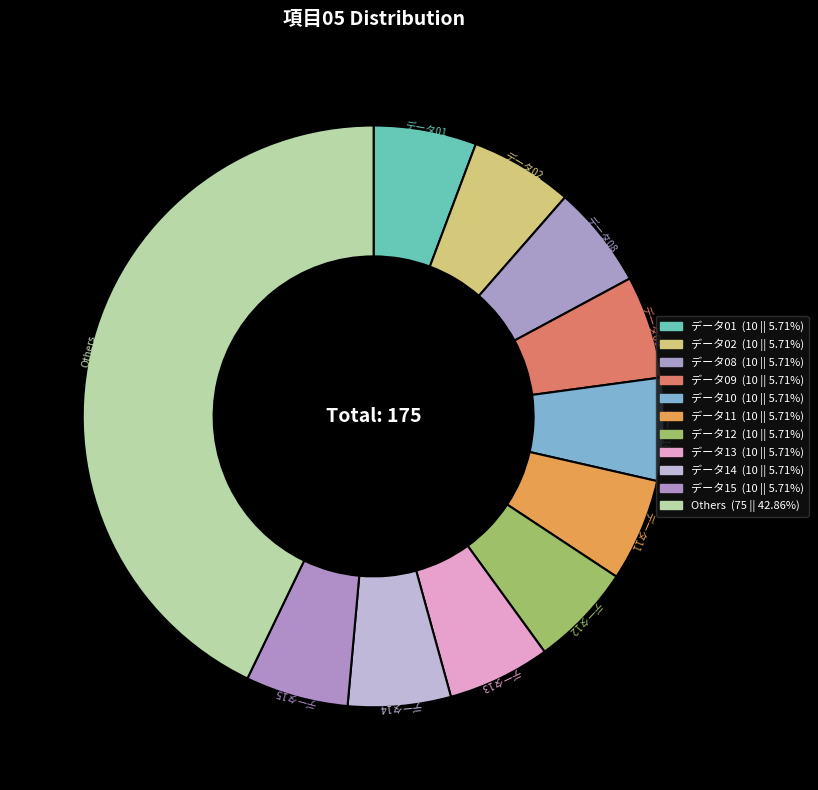

Does any single category account for the majority?

No